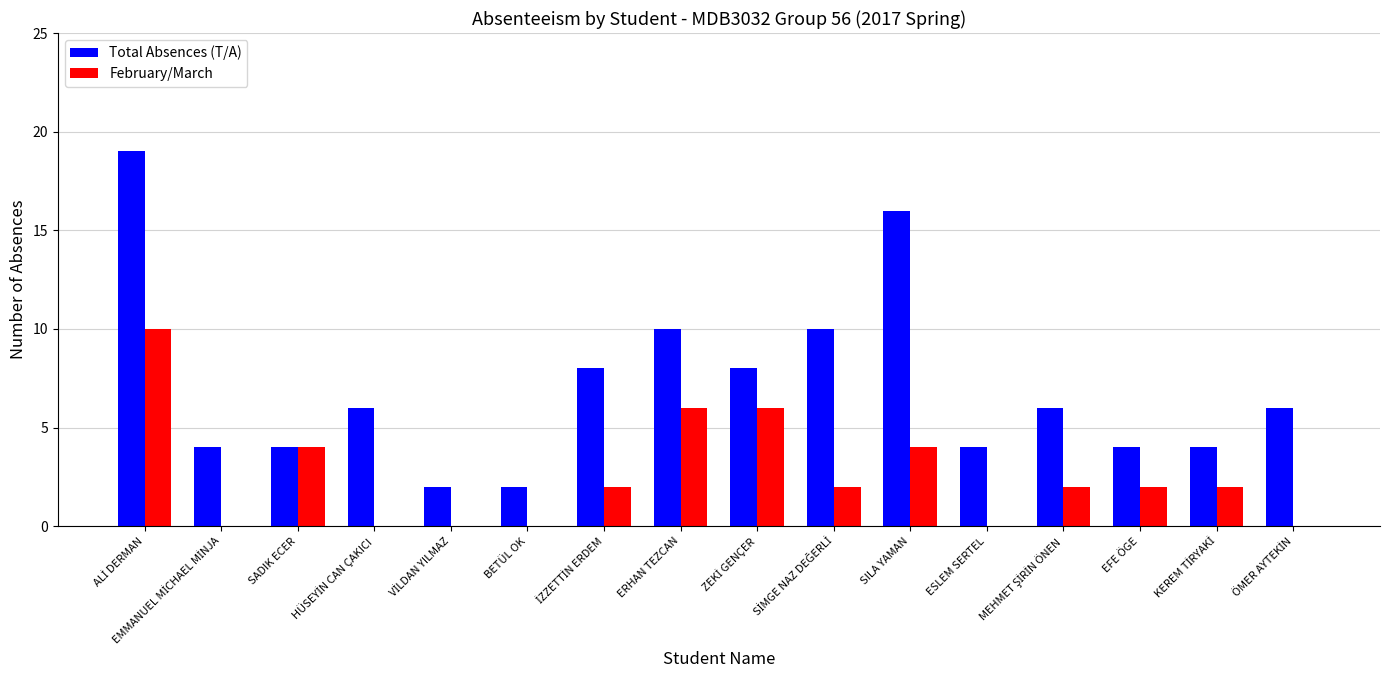

Is it true that Total Absences (T/A) equals 4 at SADIK ECER?

True